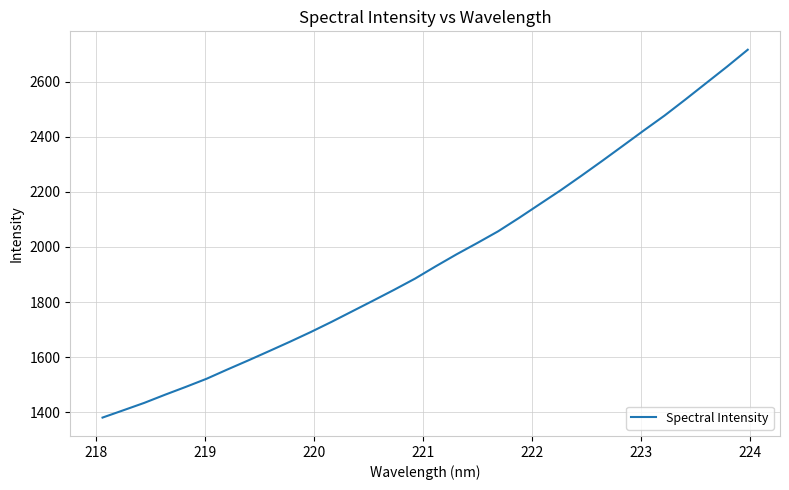

Is this an area chart (filled region under the line)?

No